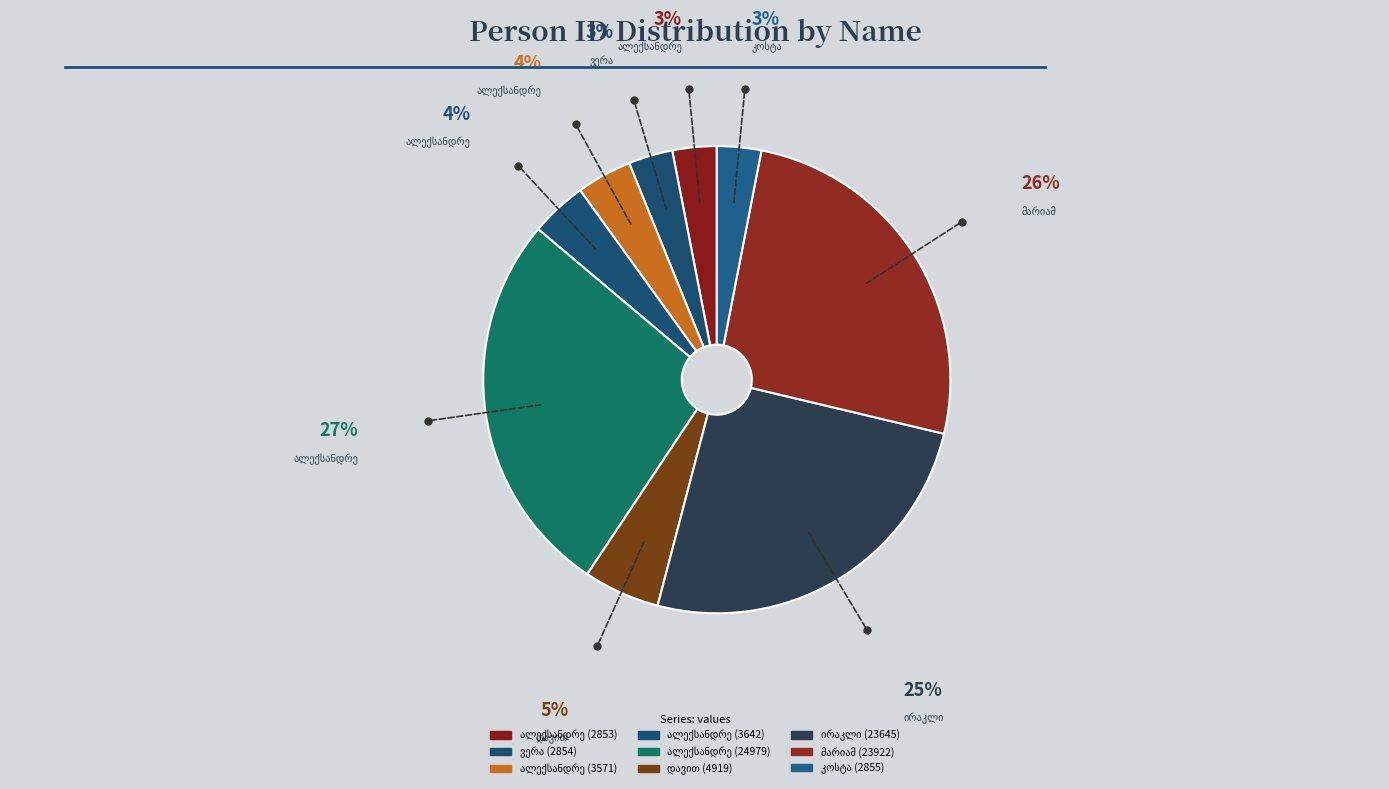

Between ვერა ერმალოზის ასული ვეფხვაძე and დავით ალექსანდრეს ძე სოლოღაშვილი, which is larger?

დავით ალექსანდრეს ძე სოლოღაშვილი